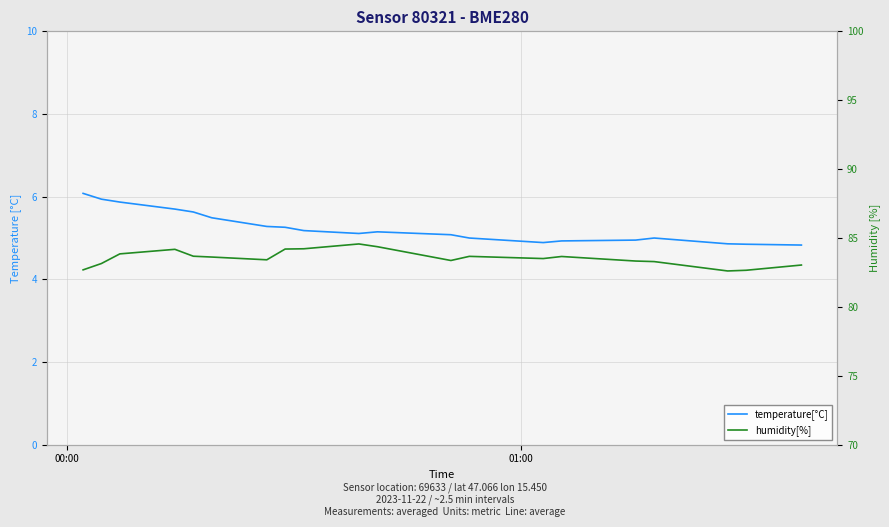

How many interior local peaks does the temperature[°C] series have?

2